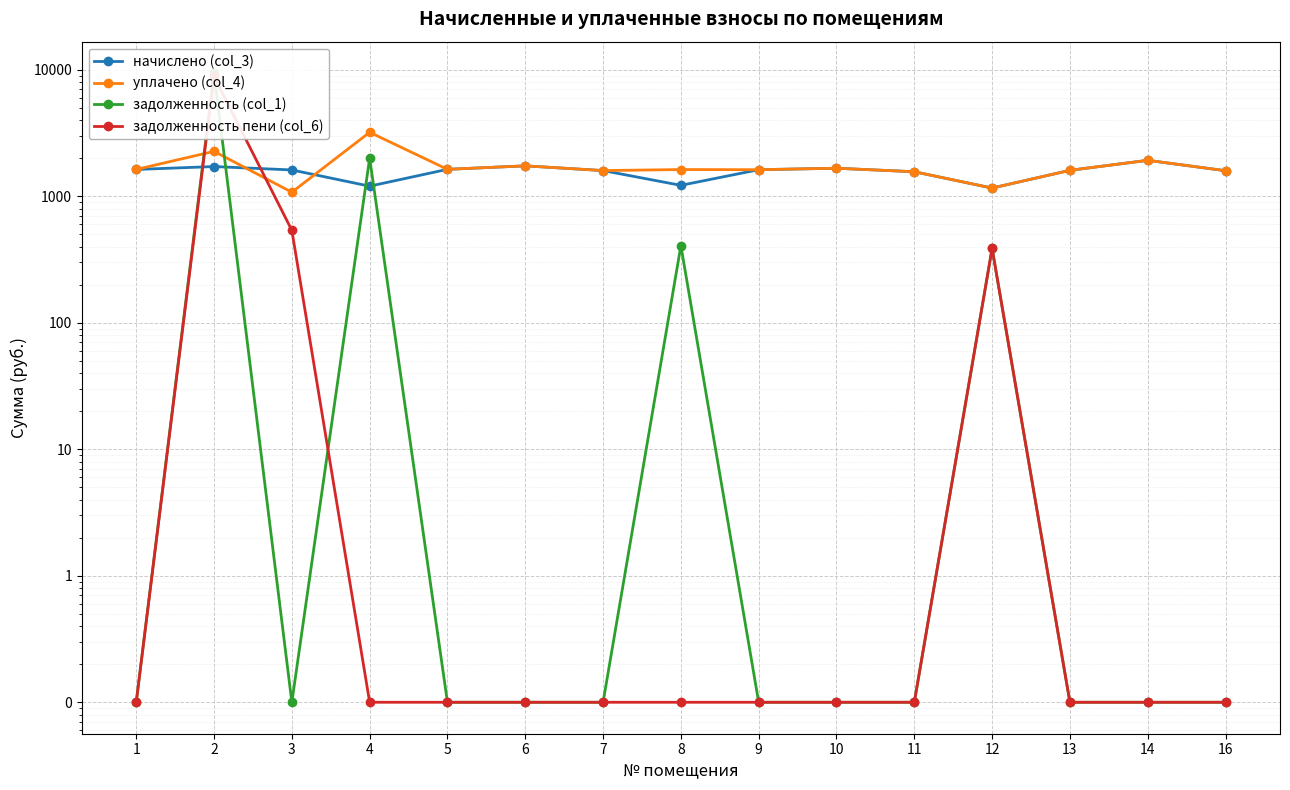

Is the value of задолженность пени (col_6) at 16 greater than the value of задолженность (col_1) at 5?

No